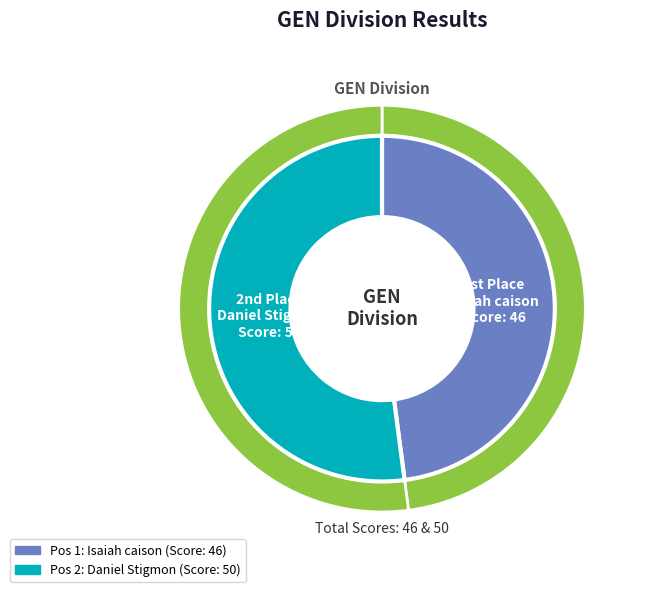

Which category accounts for the majority?

Daniel Stigmon
Event Score: 50
Position: 2